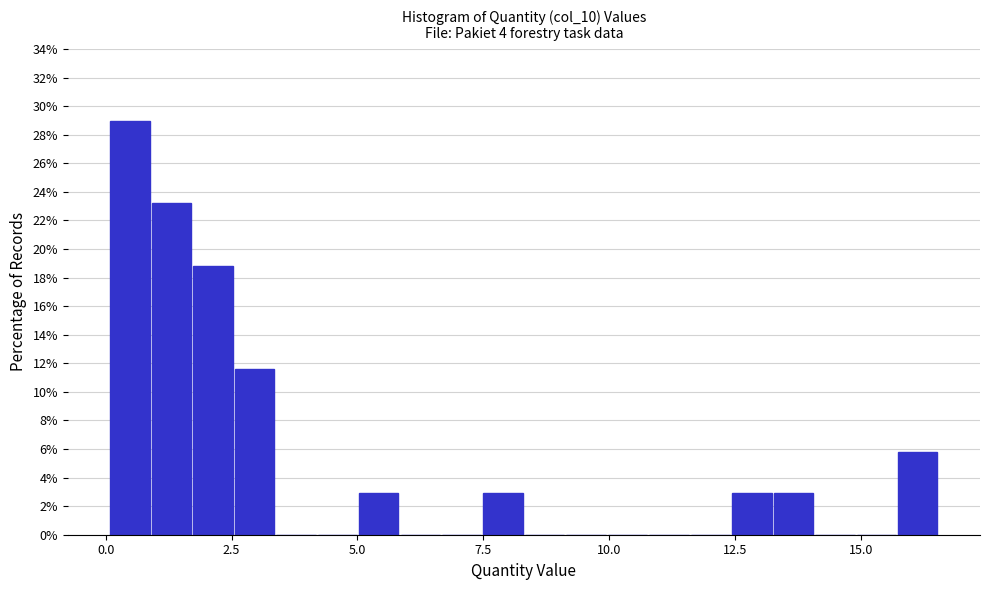

Around what value on the x-axis is the tallest bar? Give the approximate position of its centre, as read against the axis.

0.5